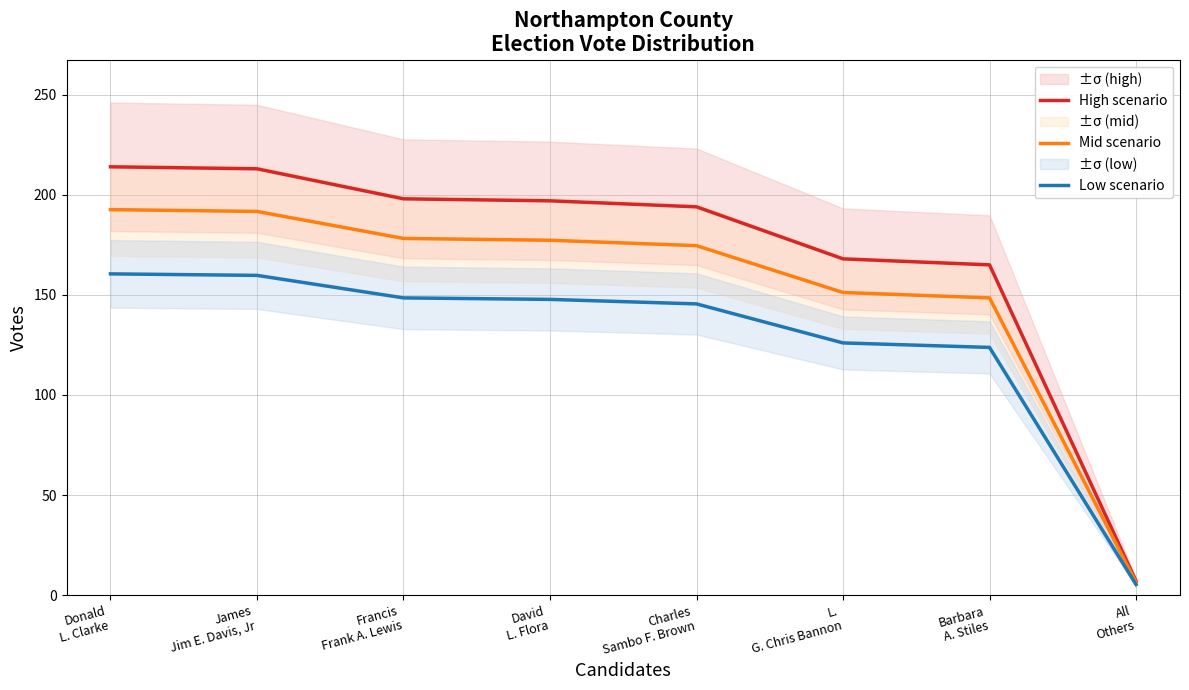

What is the average value of the High scenario series?

169.5